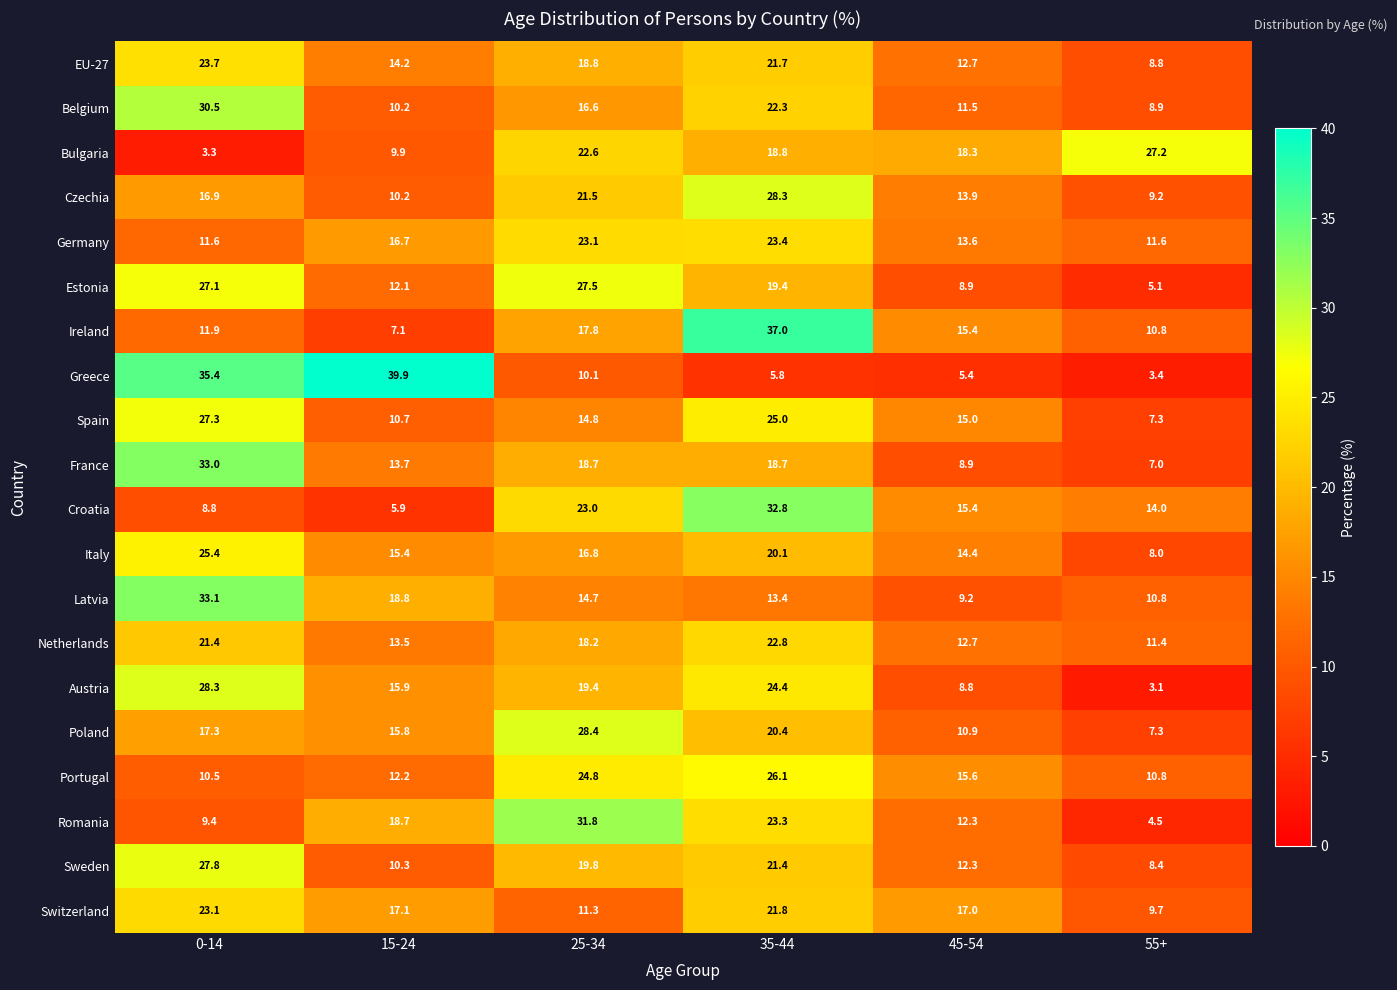

What is the difference between the second highest and second lowest values in the Germany series?

11.5